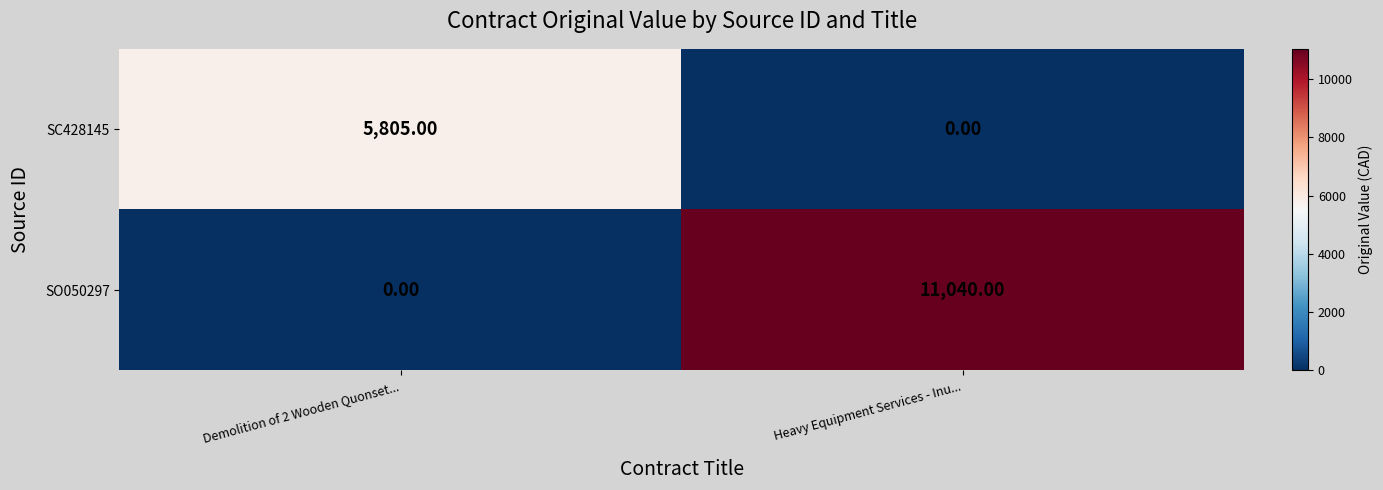

At which label does SO050297 reach its peak?

Heavy Equipment Services - Inu...